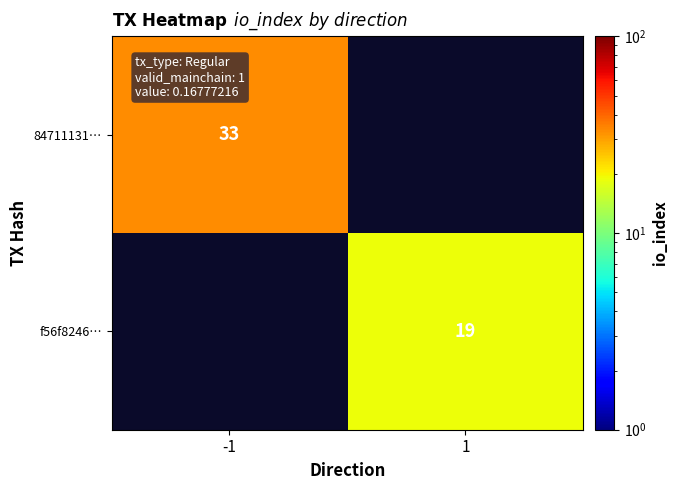

The value of 84711131… at -1 is 21. True or false?

False